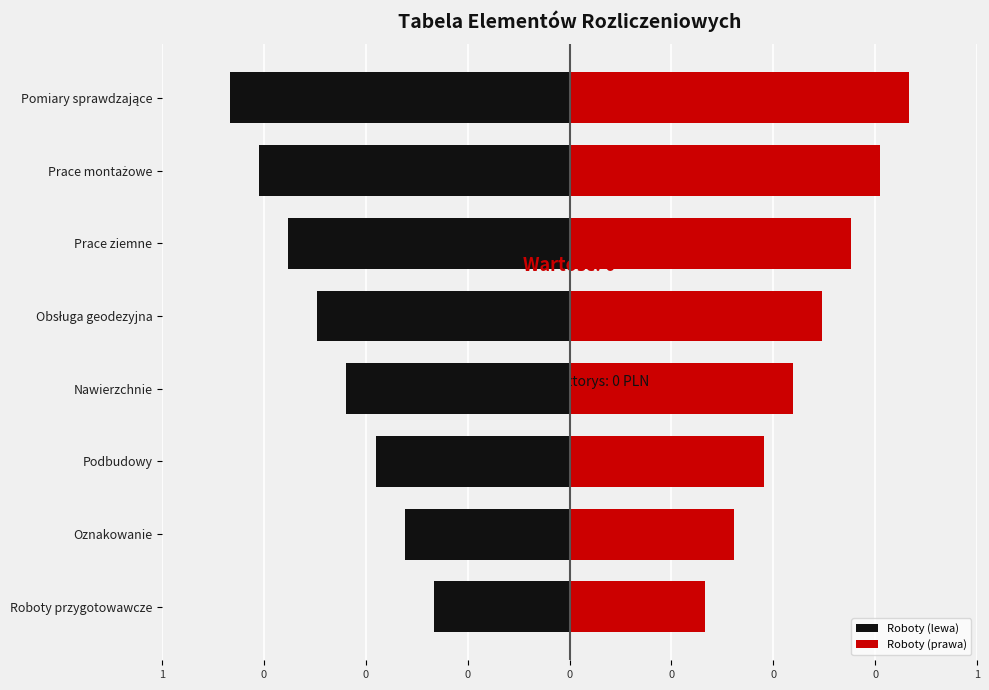

The Roboty (lewa) series shows -0.7 at 0. True or false?

True